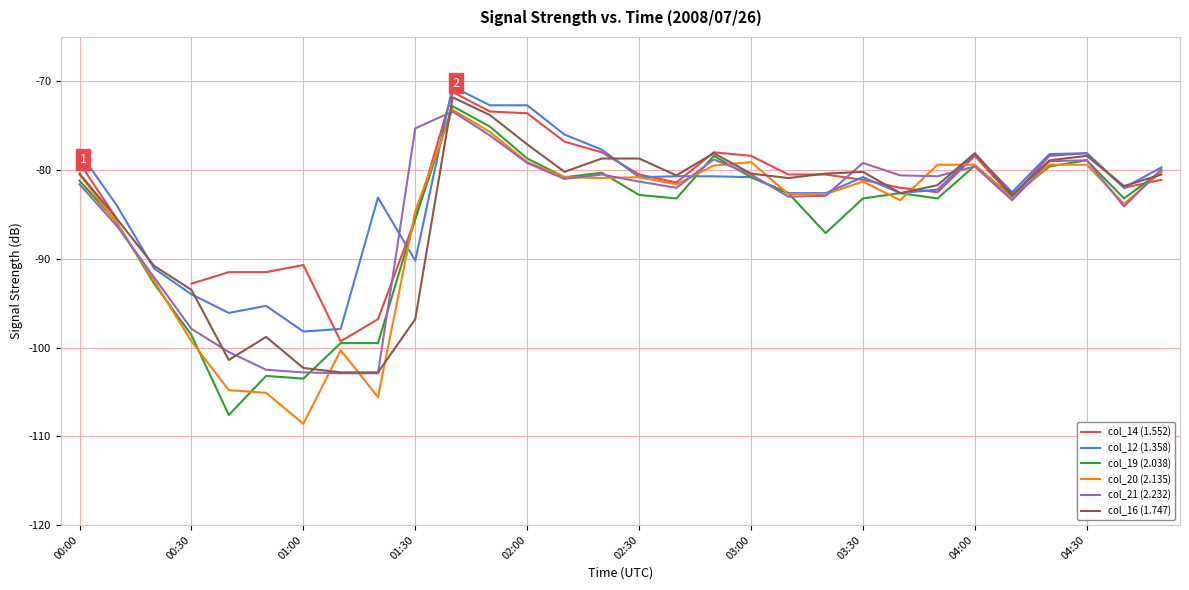

What is the greatest value displayed?

-70.6